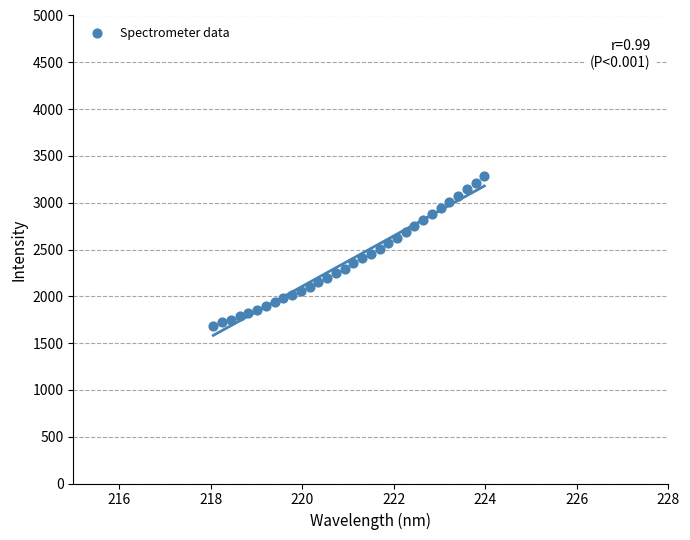

What is the range of X values (max minus min)?

5.9